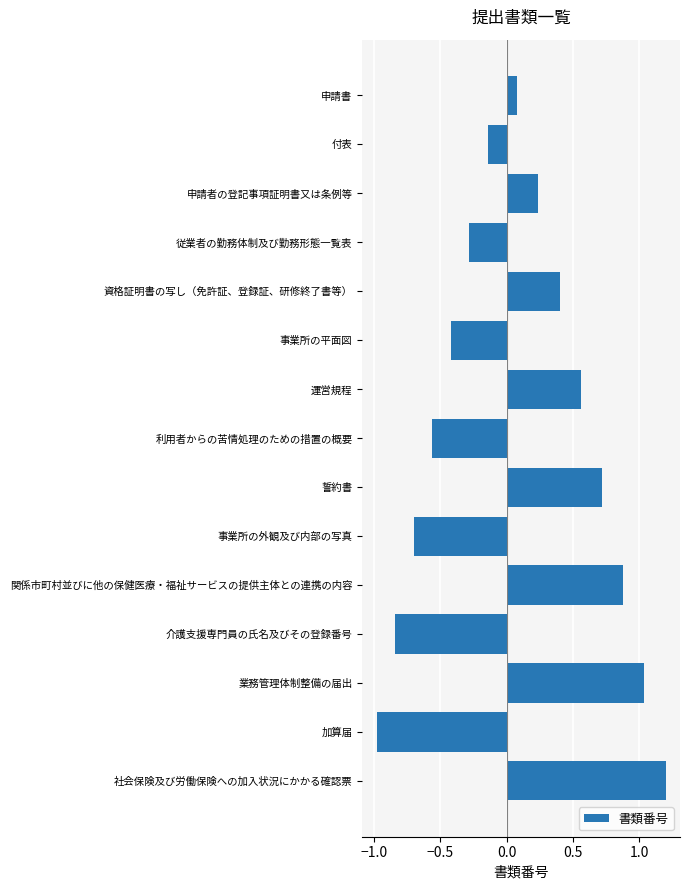

What is the label of the 4th bar from the bottom?

介護支援専門員の氏名及びその登録番号